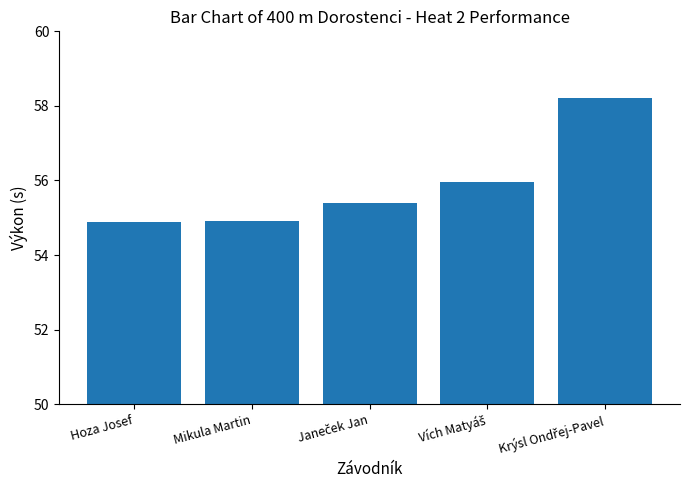

What is the value of the 1st bar from the left?

54.9